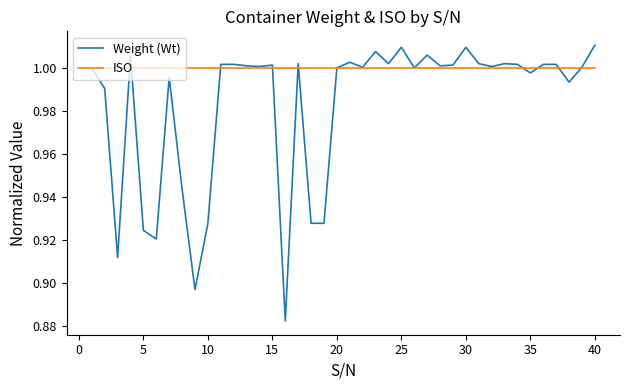

List the series in order of their overall mean, highest first.

ISO, Weight (Wt)